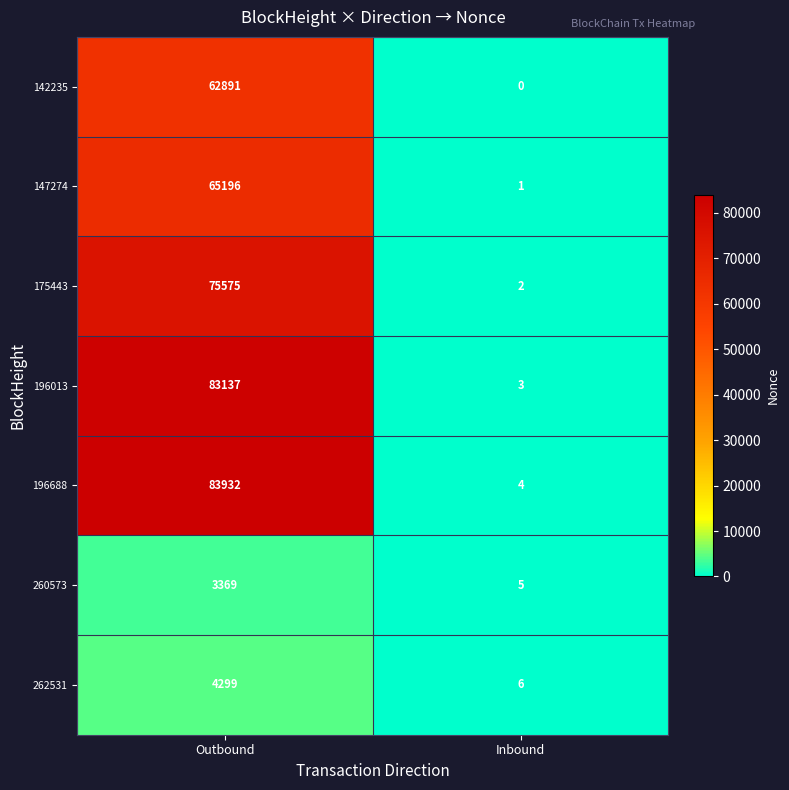

At Inbound, list the series in order from largest to smallest.

262531, 260573, 196688, 196013, 175443, 147274, 142235